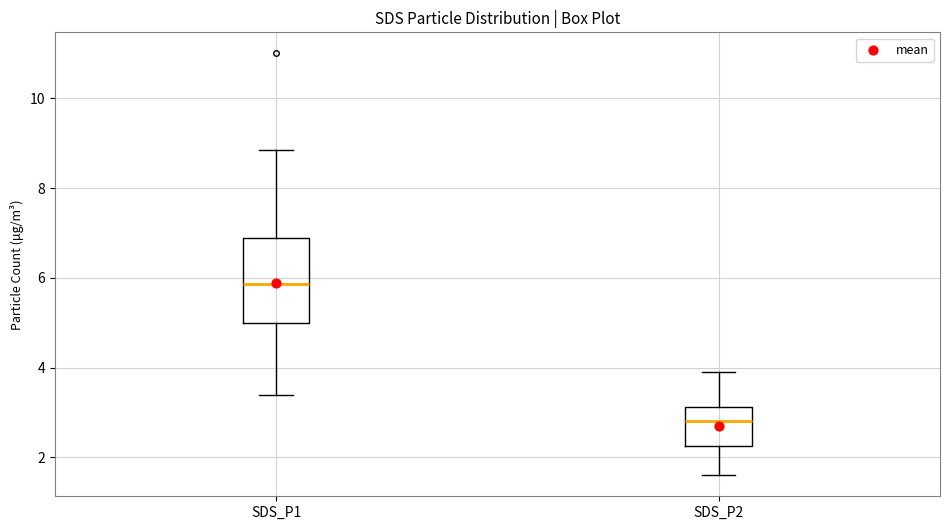

Reading left to right, read every box against the y-axis: the position of its median line, the range the box covers, and the ends of its whiskers. The values are not printed on the chart, so give them approximately, as read against the axis.

SDS_P1: median 5.8, box 5.0 to 6.8, whiskers 3.4 to 8.8
SDS_P2: median 2.8, box 2.2 to 3.2, whiskers 1.6 to 4.0